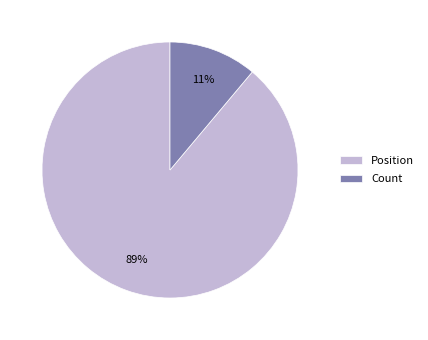

Rank the categories by value from highest to lowest.

Position, Count